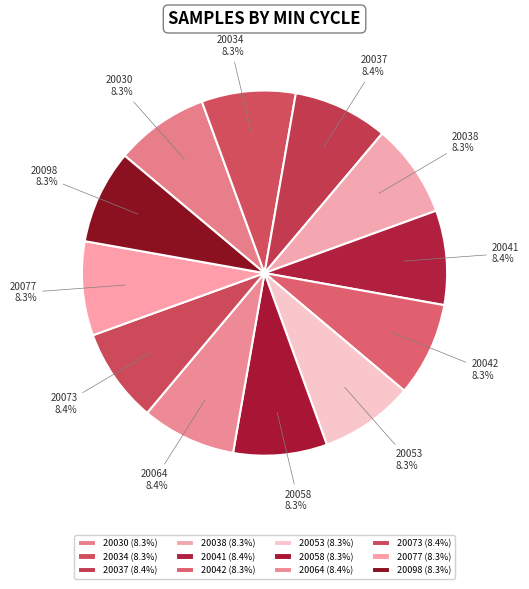

Is it true that 20077 is 14% of the pie?

False